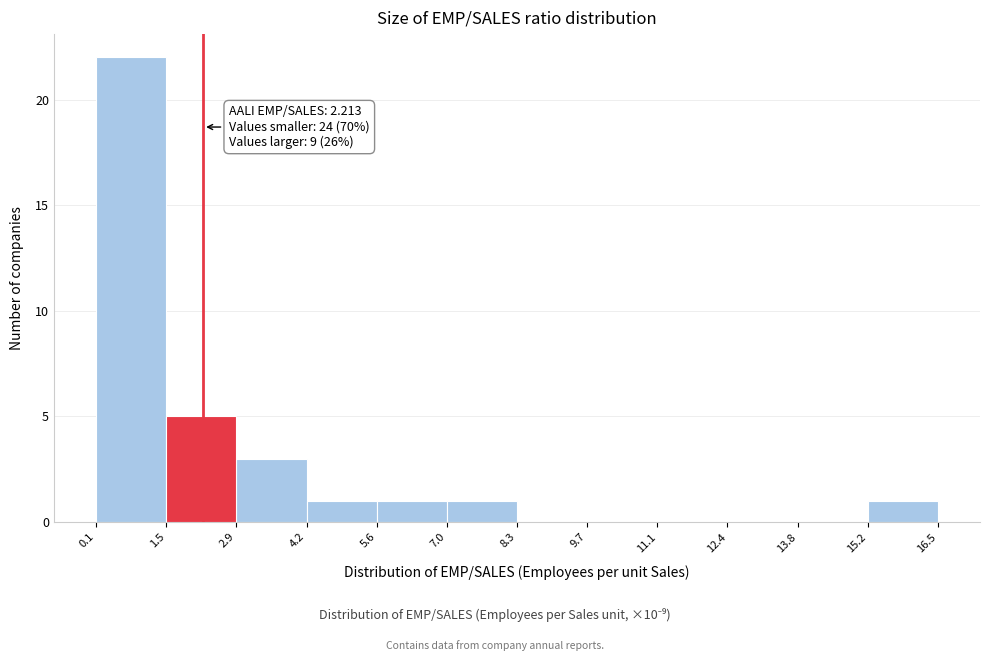

Over which range of the x-axis is the bar tallest?

0.1 to 1.5